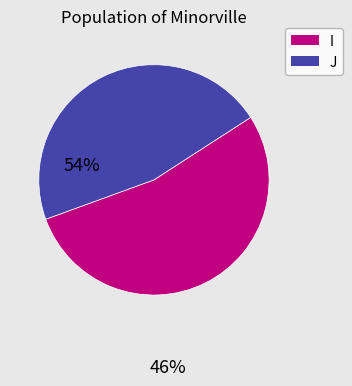

Between I and J, which is larger?

I